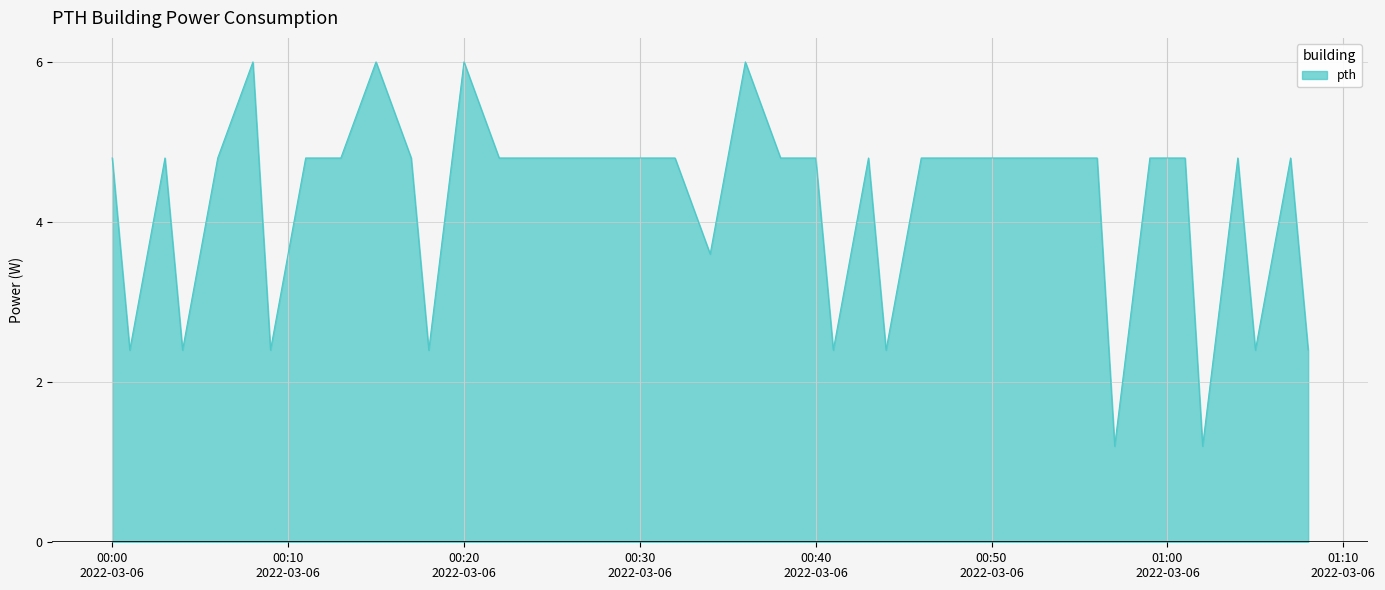

Reading left to right, list all the values displayed in this chart.

4.8	2.4	4.8	2.4	4.8	6.0	2.4	4.8	4.8	6.0	4.8	2.4	6.0	4.8	4.8	4.8	4.8	4.8	4.8	3.6	6.0	4.8	4.8	2.4	4.8	2.4	4.8	4.8	4.8	4.8	4.8	4.8	1.2	4.8	4.8	1.2	4.8	2.4	4.8	2.4